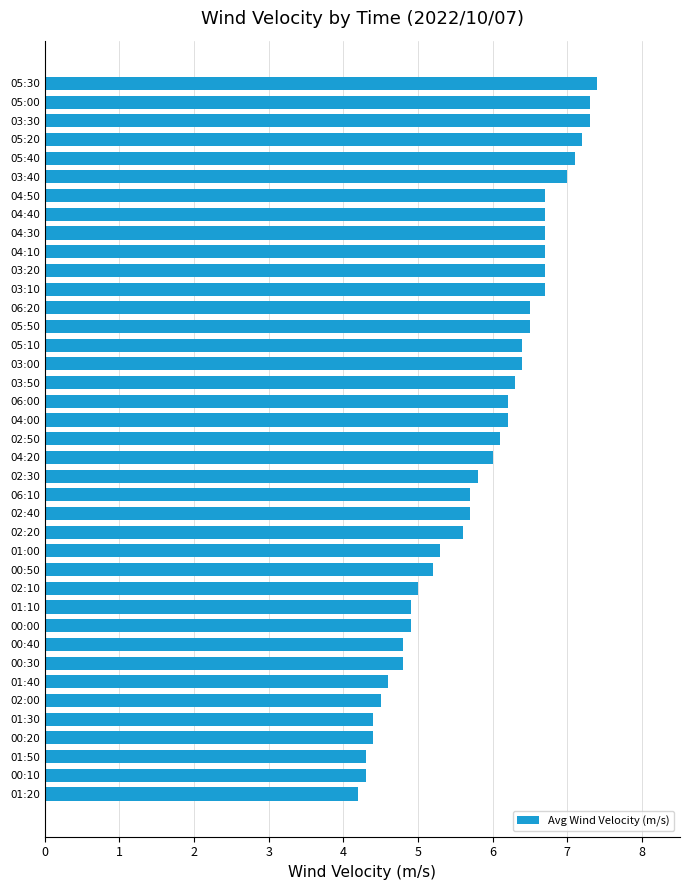

True or false: the data shows 6.4 at 01:40.

False